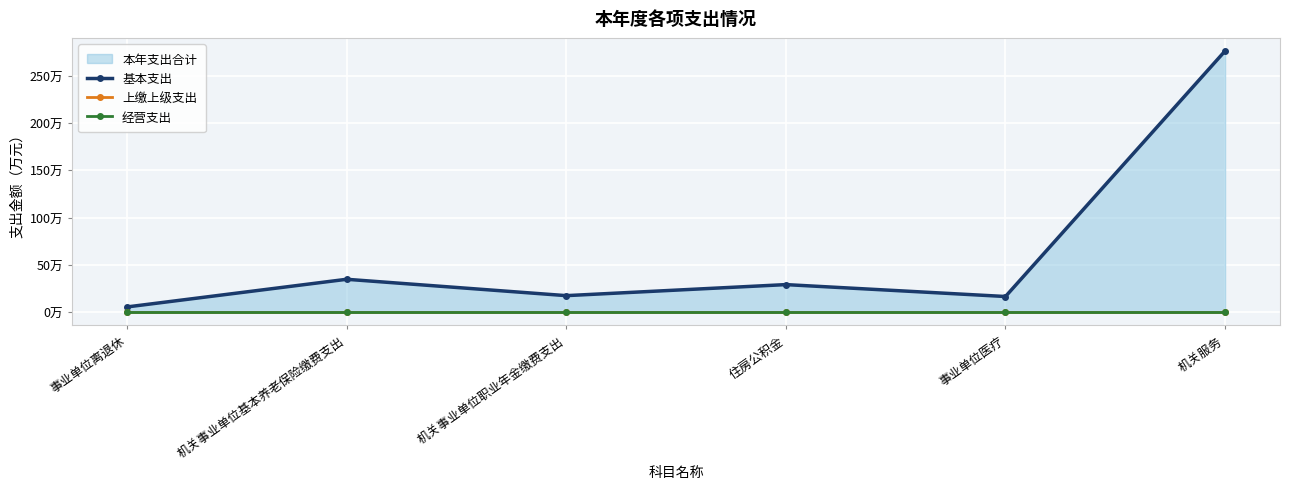

Reading left to right, list all the values displayed in this chart.

基本支出: 事业单位离退休=53580.0	机关事业单位基本养老保险缴费支出=346494.6	机关事业单位职业年金缴费支出=173247.3	住房公积金=290148.0	事业单位医疗=164033.5	机关服务=2764612.0
上缴上级支出: 事业单位离退休=0.0	机关事业单位基本养老保险缴费支出=0.0	机关事业单位职业年金缴费支出=0.0	住房公积金=0.0	事业单位医疗=0.0	机关服务=0.0
经营支出: 事业单位离退休=0.0	机关事业单位基本养老保险缴费支出=0.0	机关事业单位职业年金缴费支出=0.0	住房公积金=0.0	事业单位医疗=0.0	机关服务=0.0